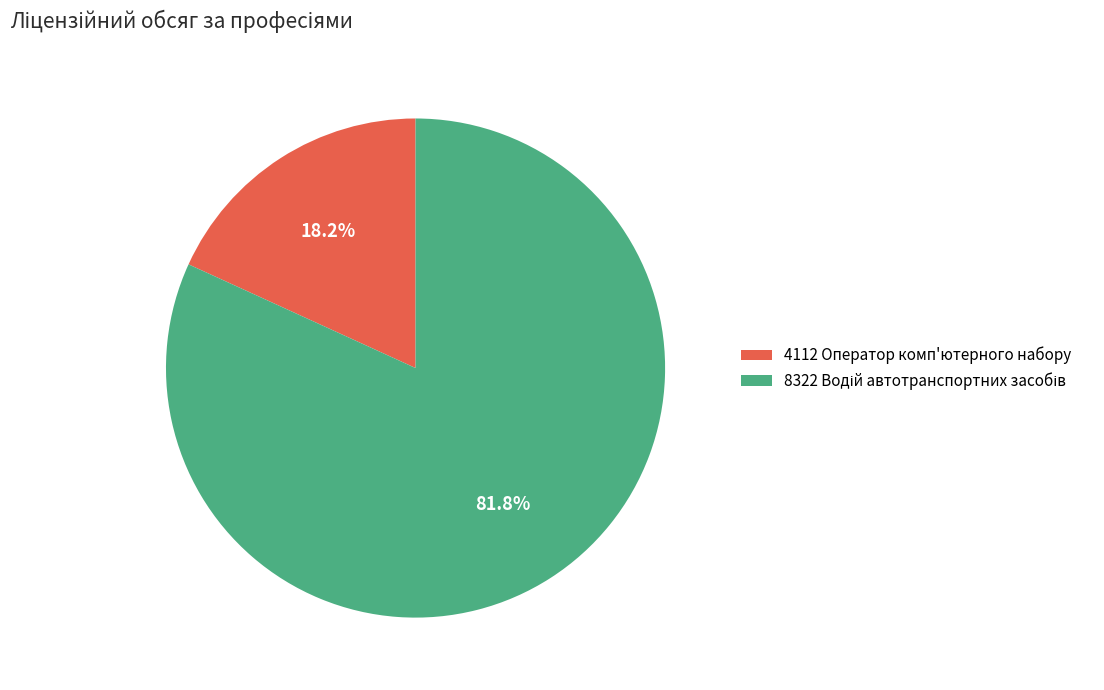

What is the smallest slice in the pie chart?

4112 Оператор комп'ютерного набору